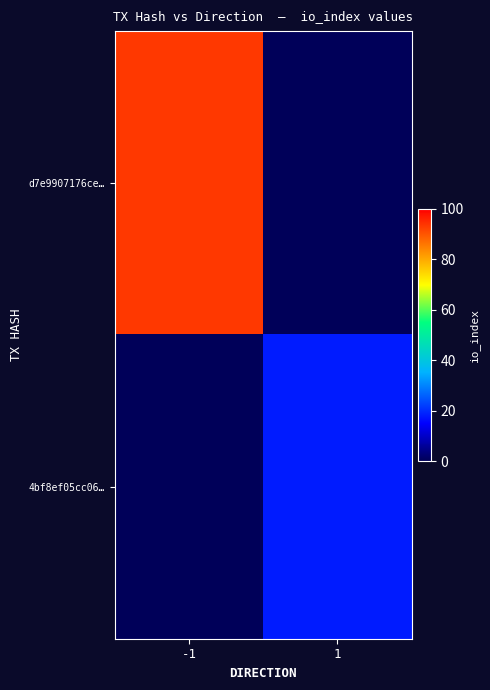

Reading right to left, extract all data points from this chart.

d7e9907176ce…: 1=0	-1=93
4bf8ef05cc06…: 1=18	-1=0